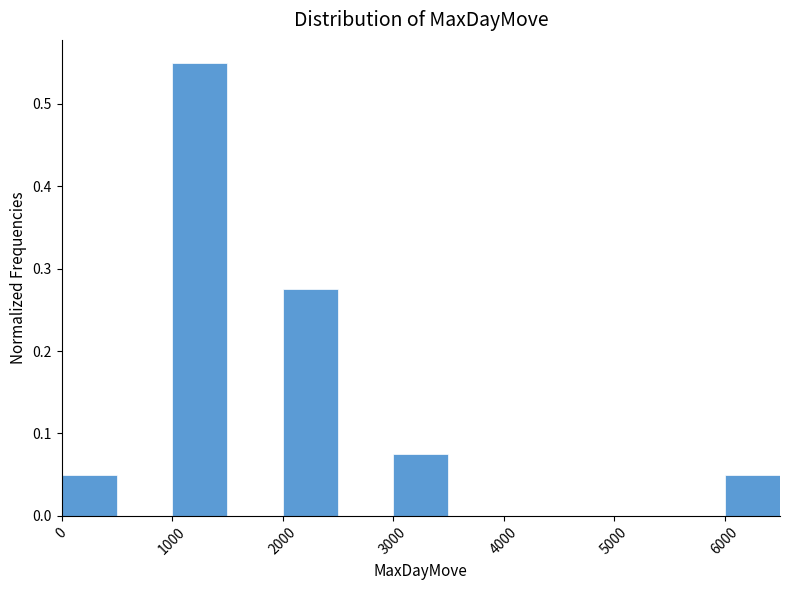

Reading left to right, list every bar in this chart as the range it spans on the x-axis followed by its height. The values are not printed on the chart, so give them approximately, as read against the axis.

0 to 500: 0.05
500 to 1000: 0
1000 to 1500: 0.55
1500 to 2000: 0
2000 to 2500: 0.28
2500 to 3000: 0
3000 to 3500: 0.08
3500 to 4000: 0
4000 to 4500: 0
4500 to 5000: 0
5000 to 5500: 0
5500 to 6000: 0
6000 to 6500: 0.05